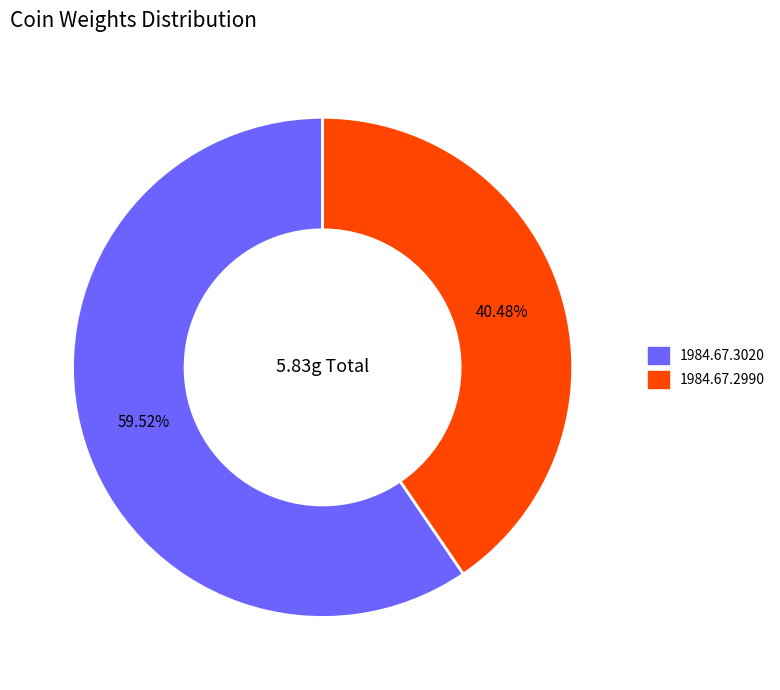

Count the number of slices in the pie.

2